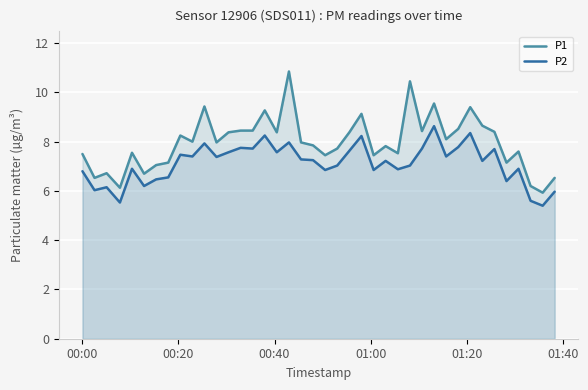

What is the smallest value displayed?

5.4